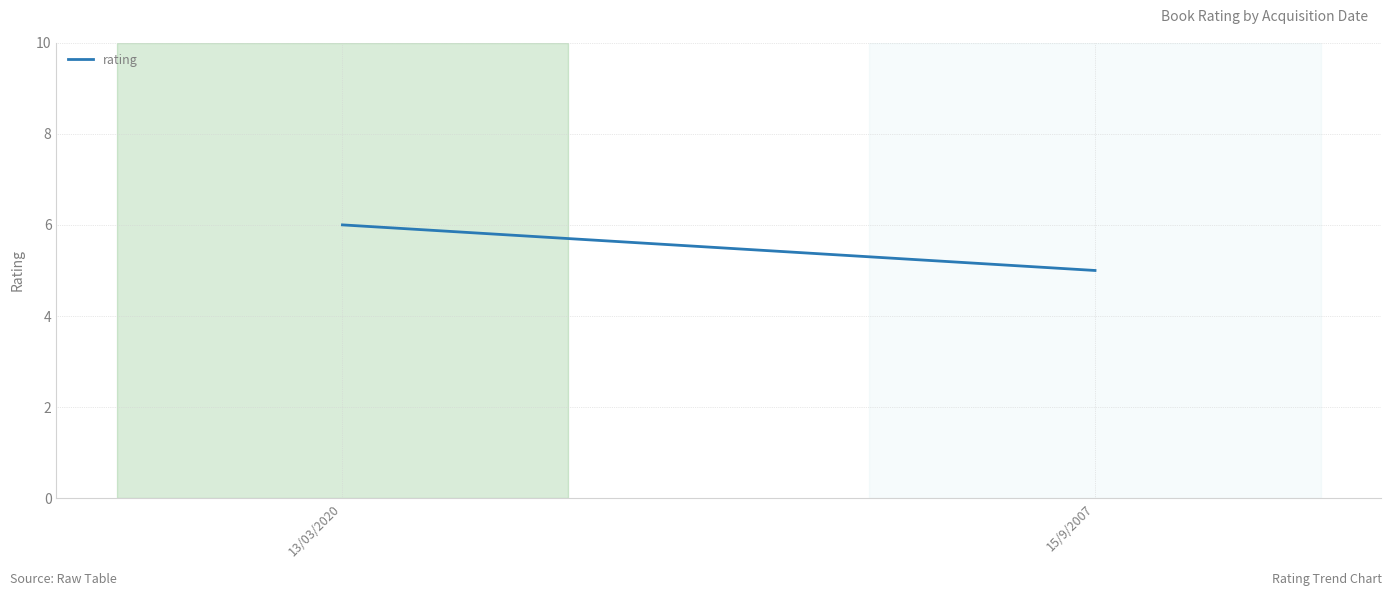

What position from the left is 13/03/2020?

1